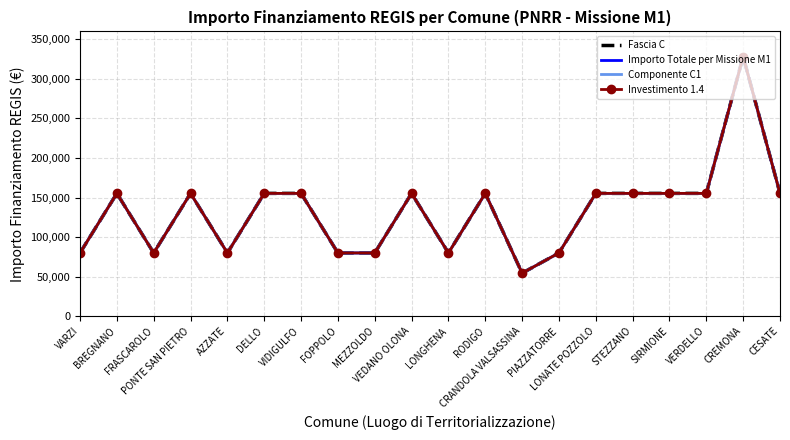

At which label does Componente C1 first exceed 155234?

CREMONA